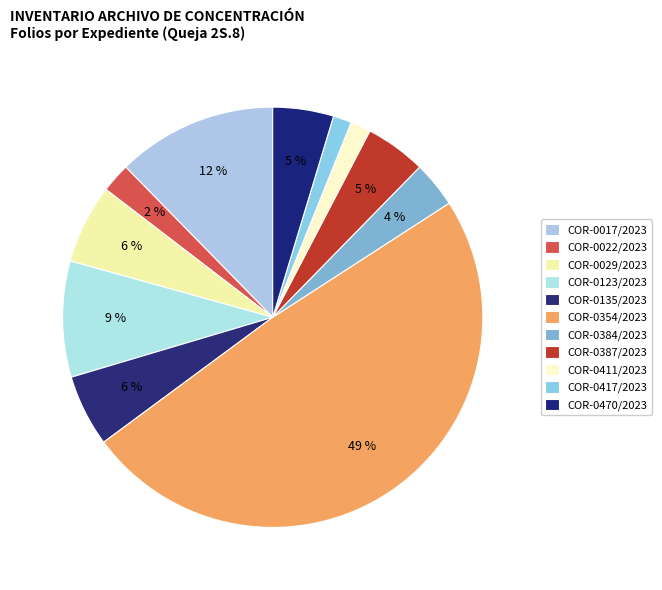

To the nearest percent, what percentage of the pie is COR-0354/2023?

49%